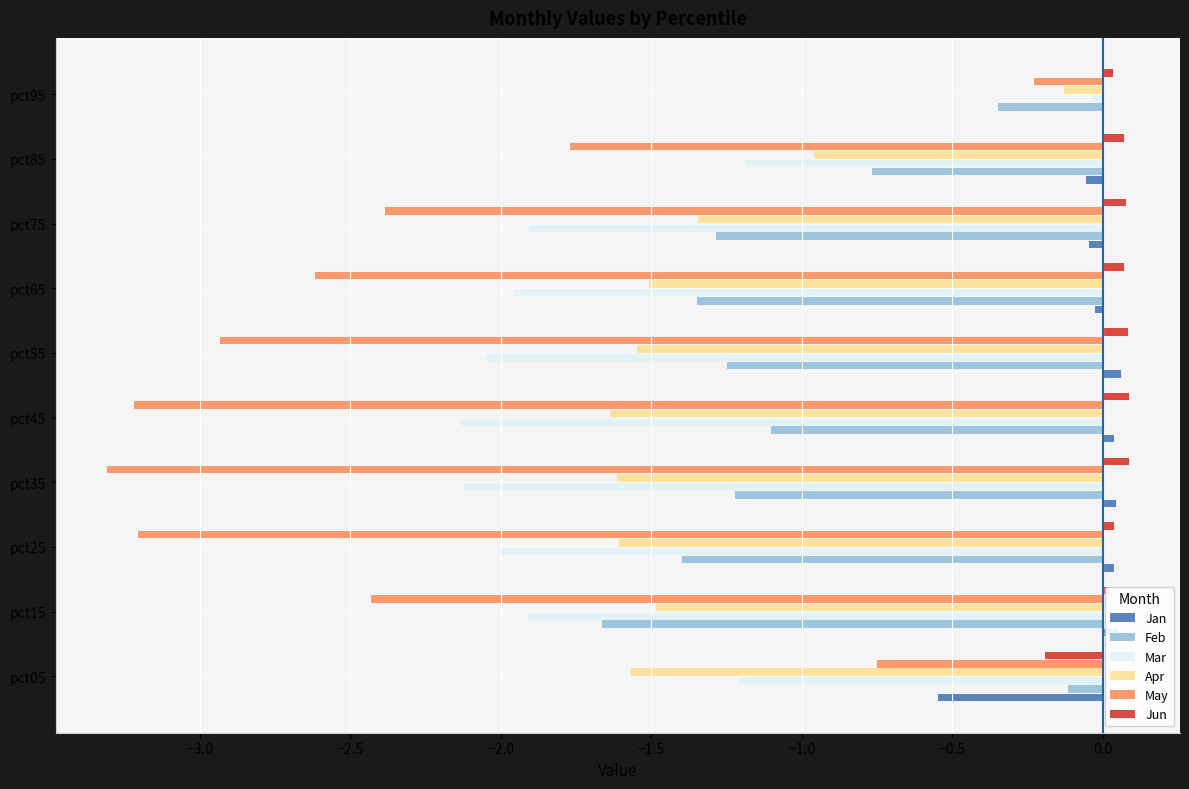

Is the value of Feb at pct15 greater than the value of Jun at pct45?

No